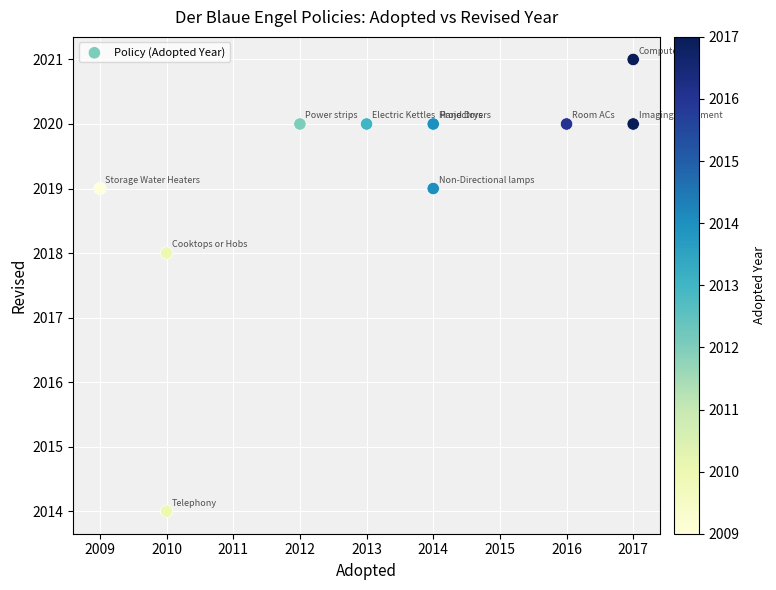

What Y value in the scatter plot is closest to 2017?

2018